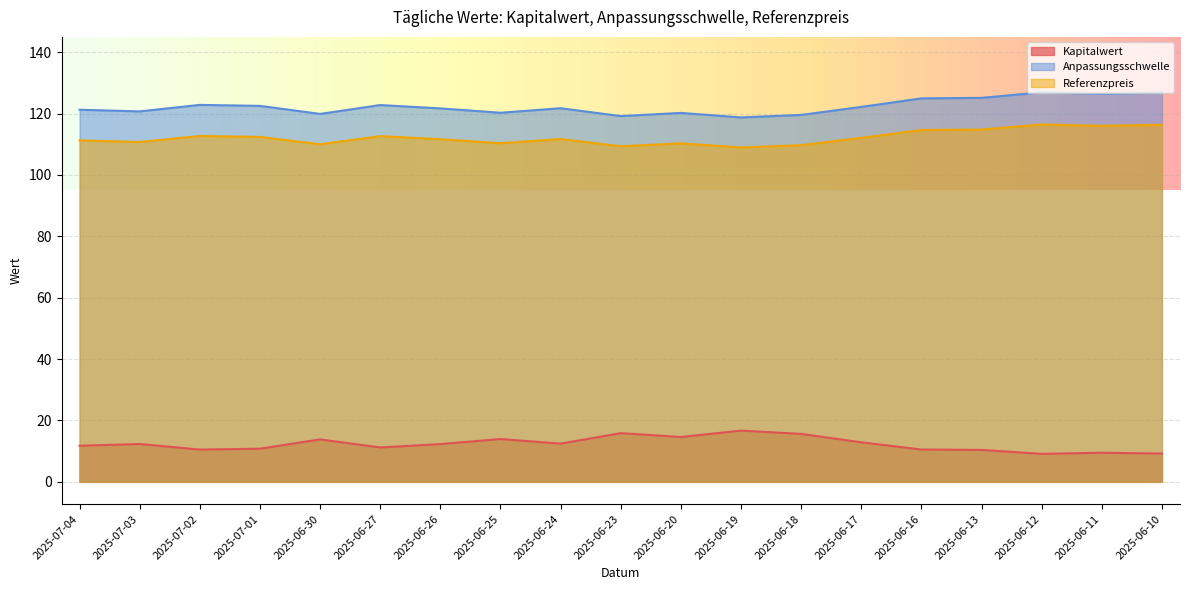

What is the maximum value shown in the chart?

126.9